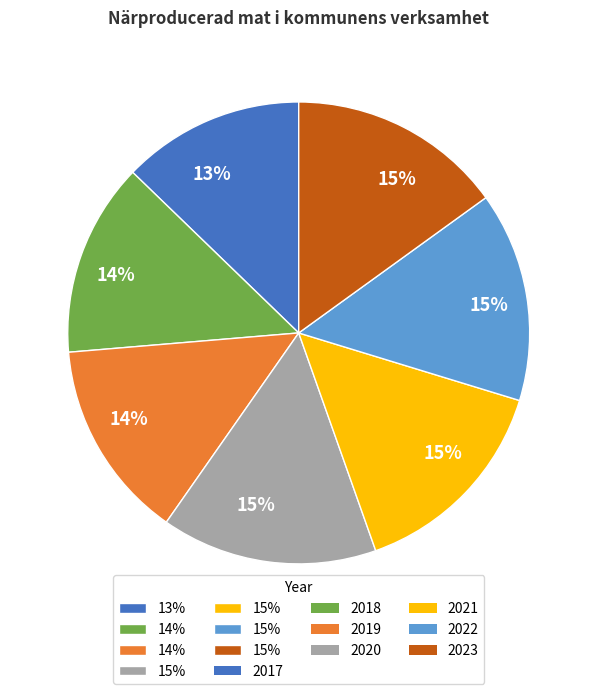

To the nearest percent, what is the difference between the largest and smallest slice percentages?

2%